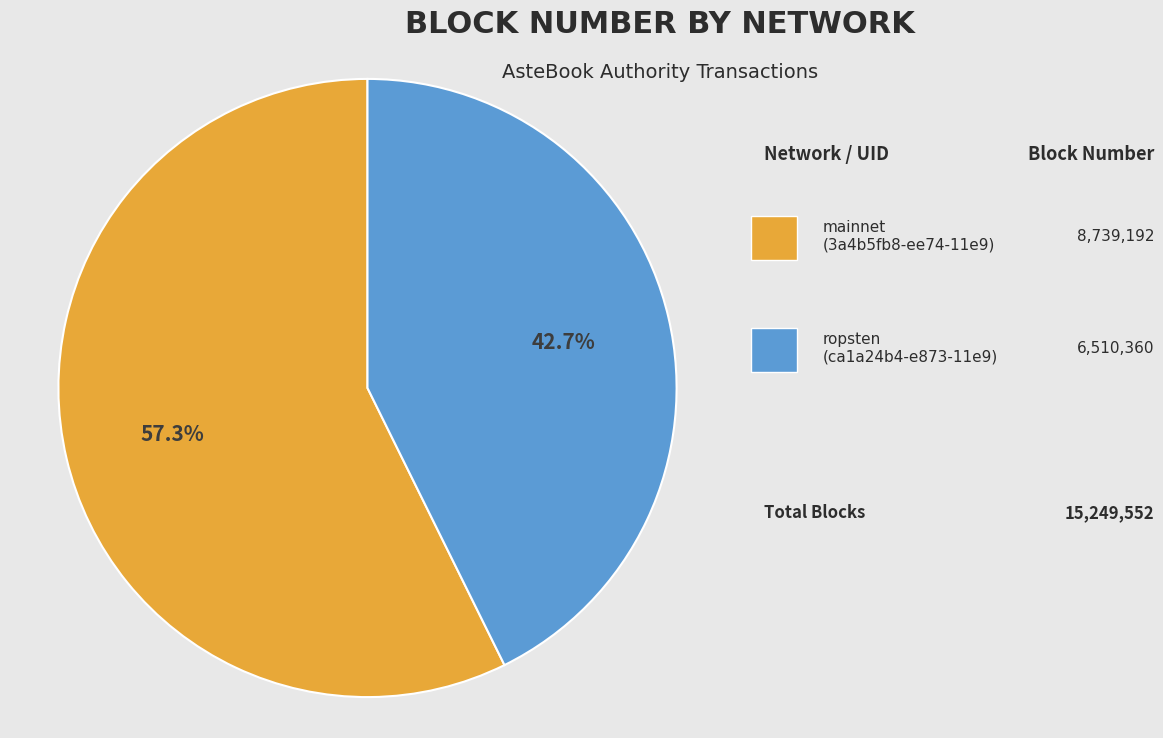

Which slice represents more than half of the pie?

mainnet (3a4b5fb8)